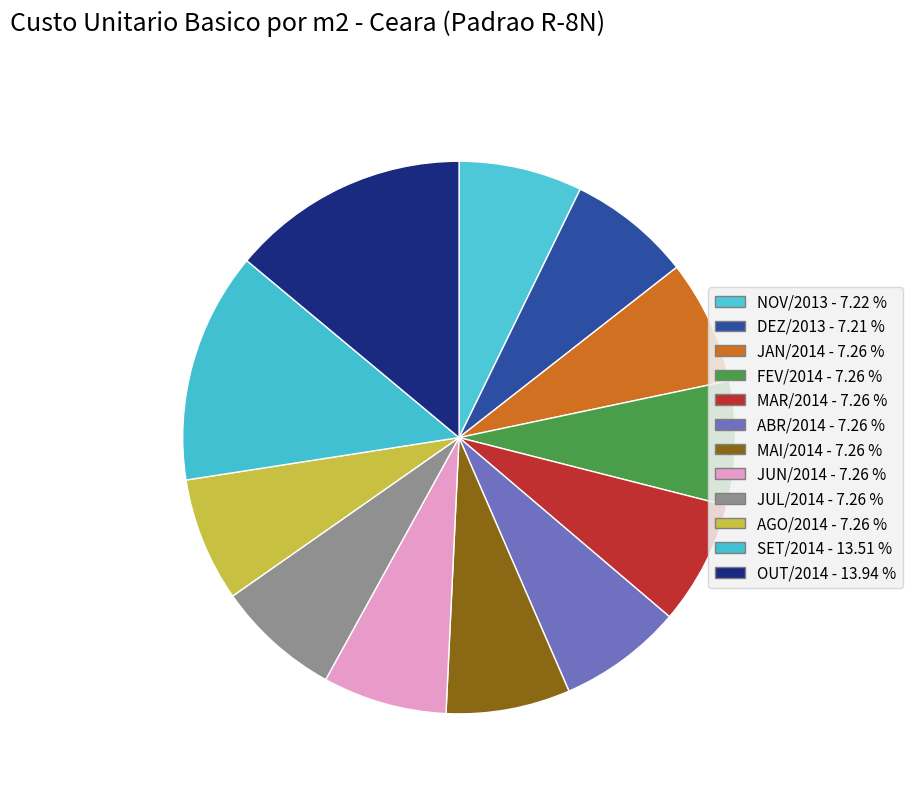

How many segments does this pie chart have?

12